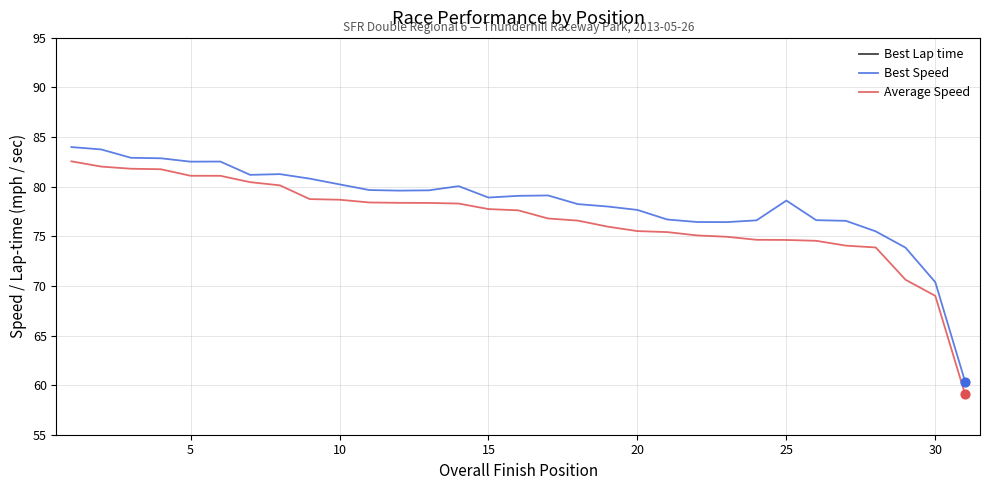

Which series has the largest Y range (max minus min)?

Best Lap time